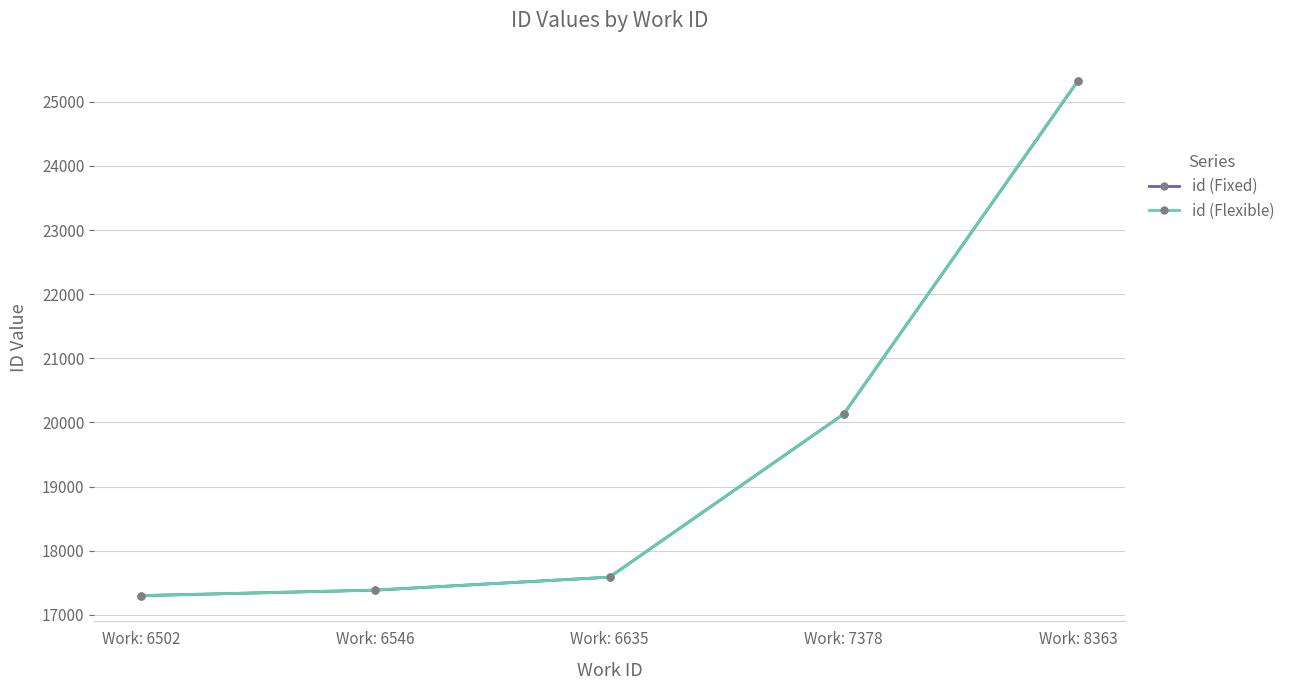

The id (Flexible) series shows 6710 at Work: 6635. True or false?

False